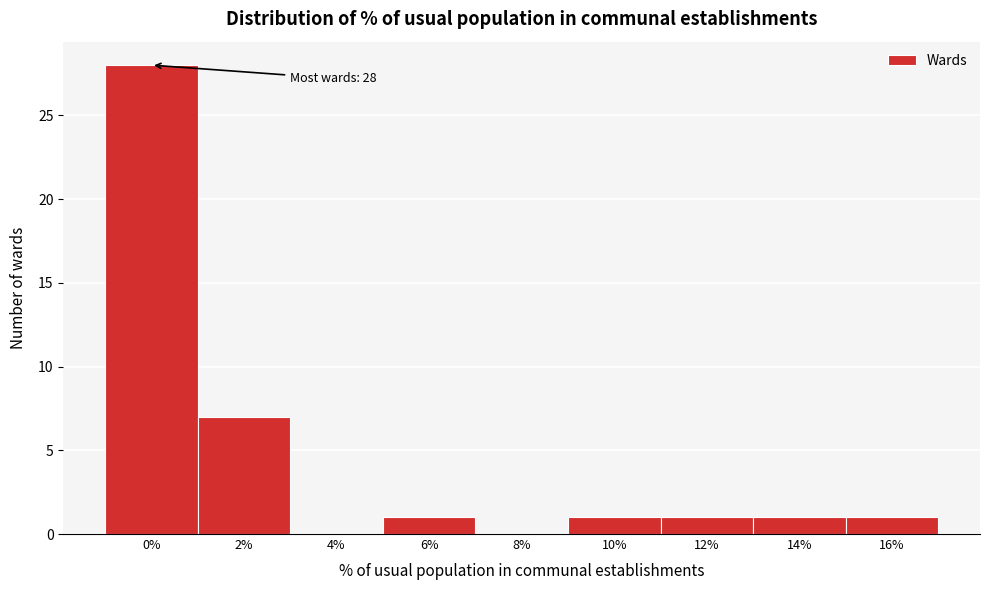

Reading left to right, list all the values displayed in this chart.

0%=28	2%=7	4%=0	6%=1	8%=0	10%=1	12%=1	14%=1	16%=1